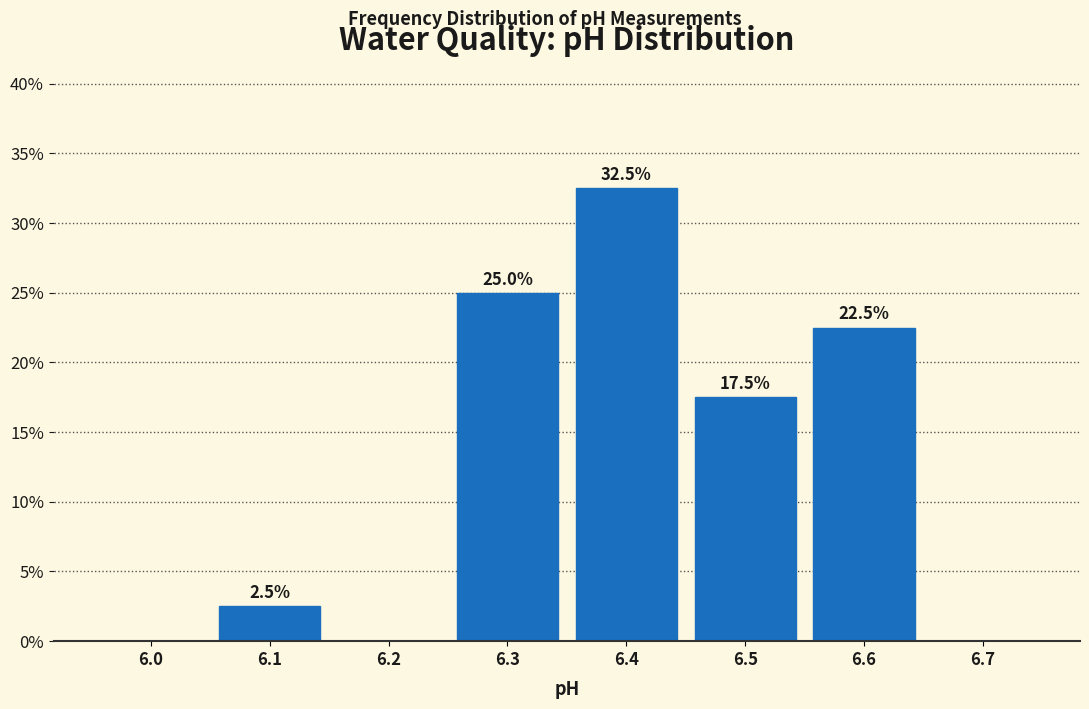

Reading left to right, extract all data points from this chart.

6.0=0.0	6.1=2.5	6.2=0.0	6.3=25.0	6.4=32.5	6.5=17.5	6.6=22.5	6.7=0.0